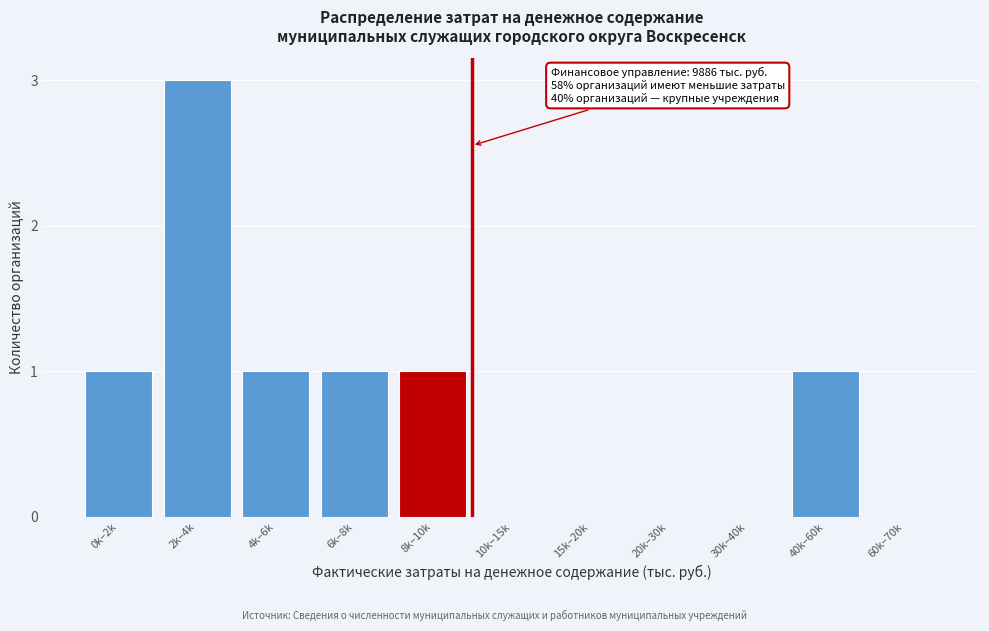

Reading right to left, list all the values displayed in this chart.

60k–70k=0	40k–60k=1	30k–40k=0	20k–30k=0	15k–20k=0	10k–15k=0	8k–10k=1	6k–8k=1	4k–6k=1	2k–4k=3	0k–2k=1